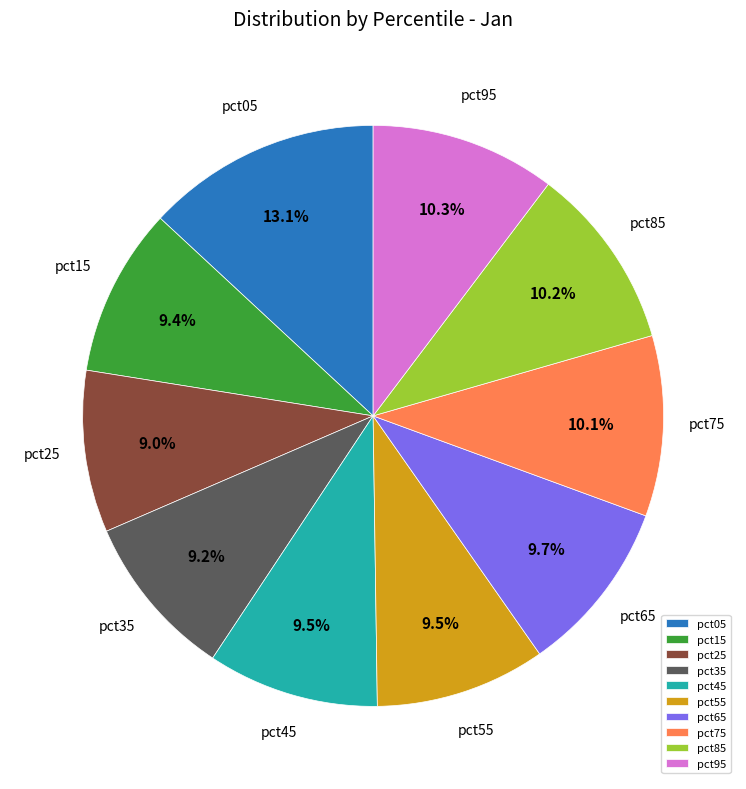

Combined, what portion of the pie is pct95 and pct85?

20.5%